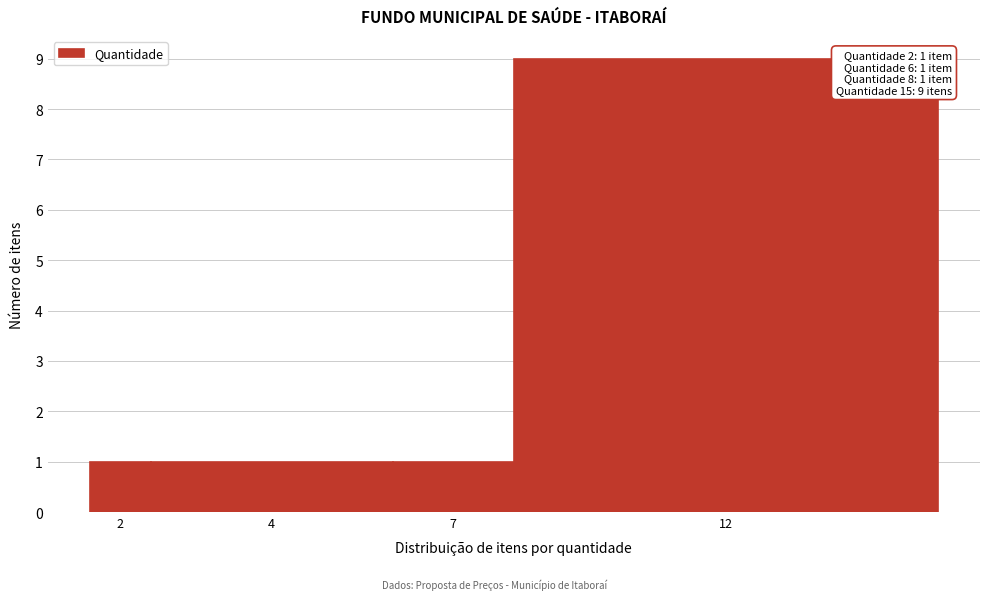

Reading right to left, what are all the values shown in this chart?

9	1	1	1